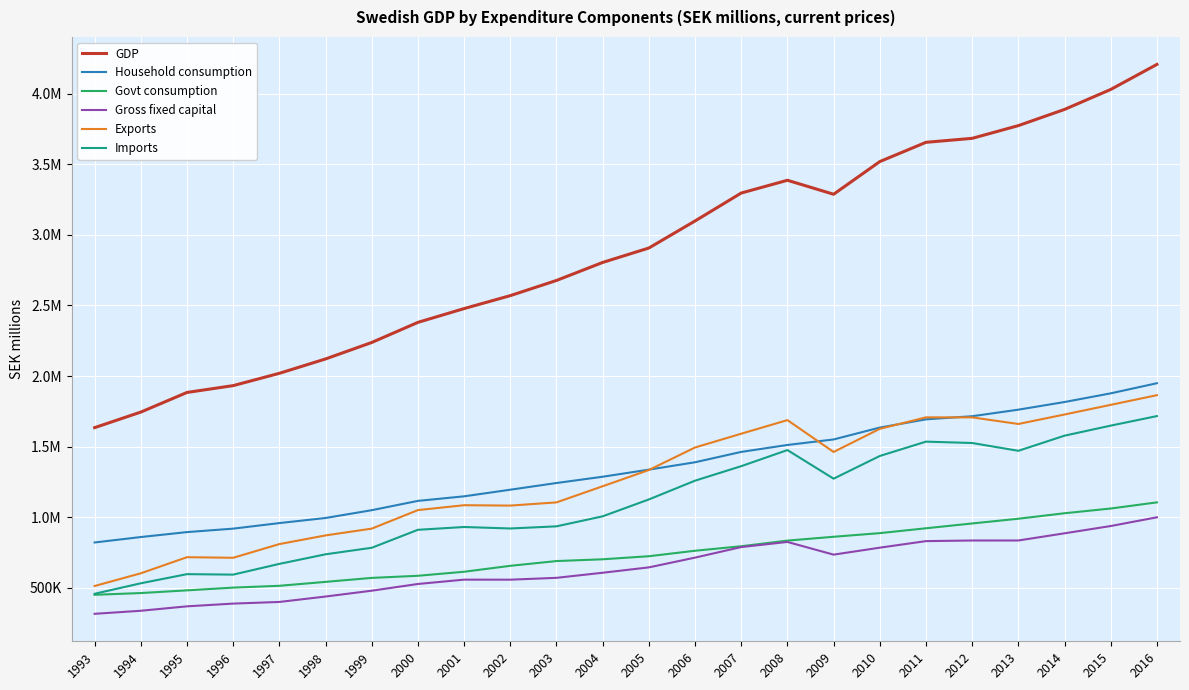

What is the sum of all Imports values?

26459134